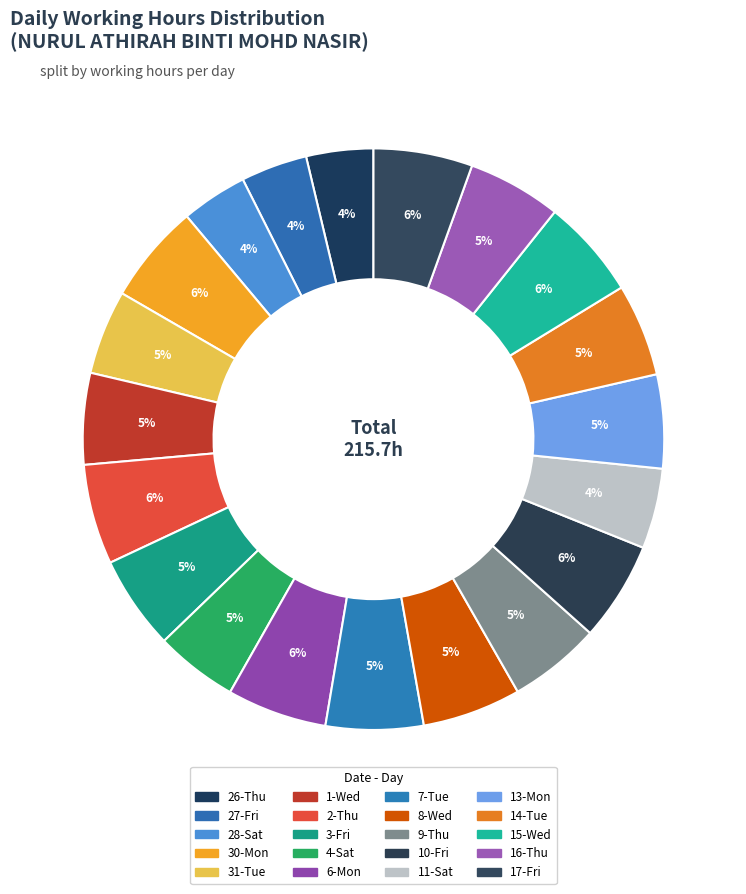

To the nearest percent, what is the average slice percentage?

5%